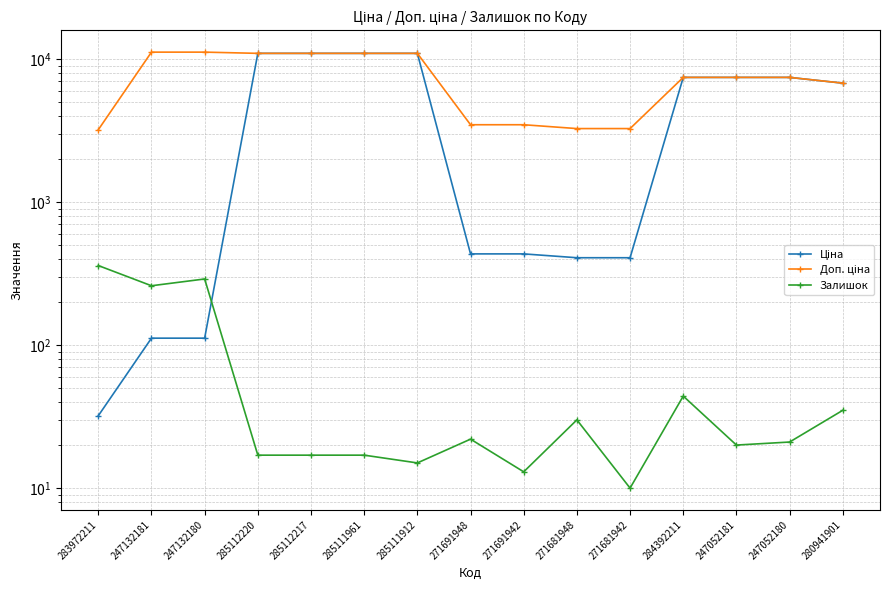

The Залишок series shows 20.0 at 247052181. True or false?

True